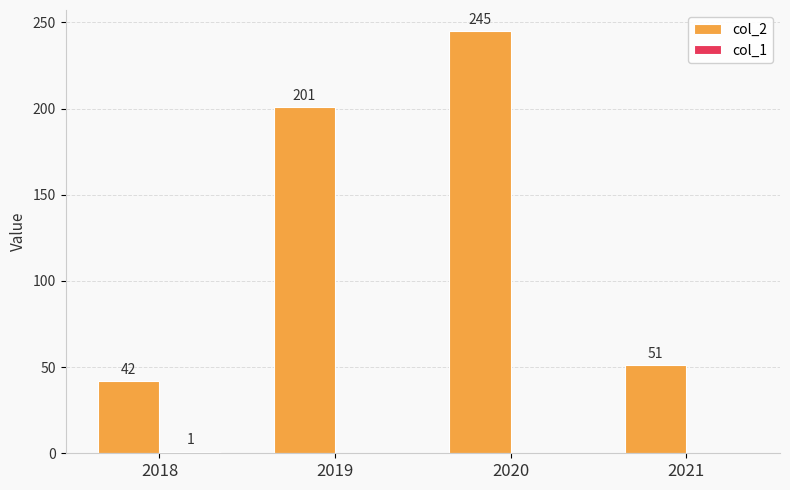

Are the bars horizontal?

No